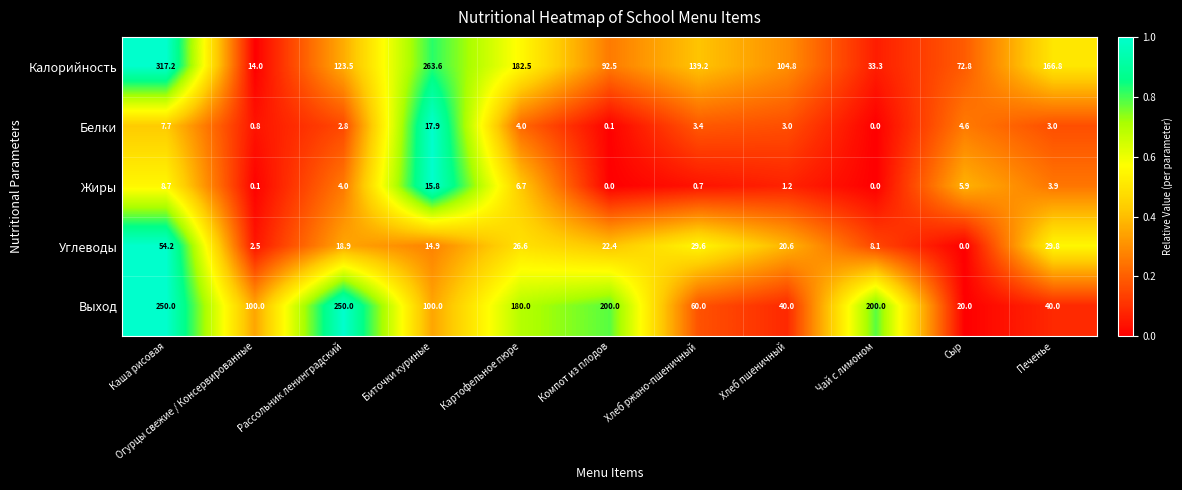

How many data points does each series have?

11